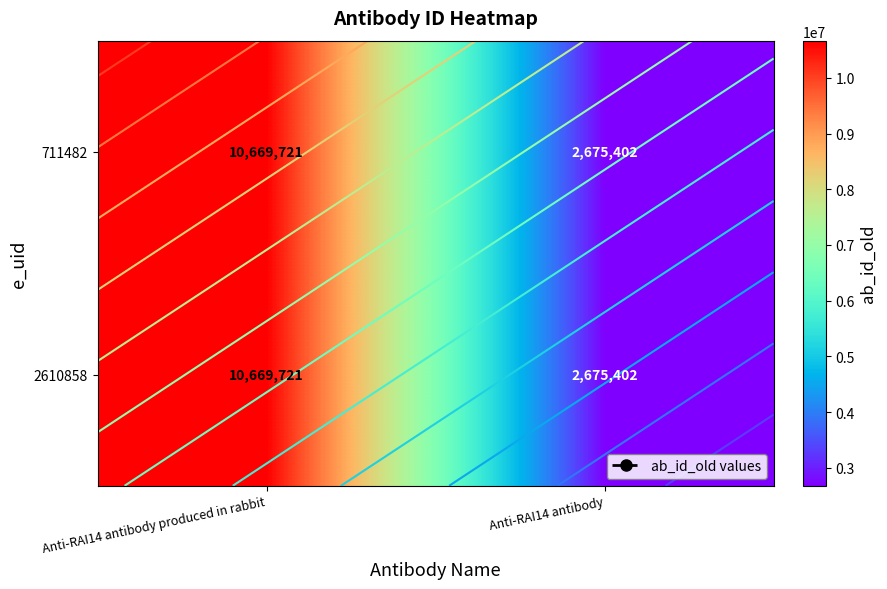

Rank the series by their maximum value, from highest to lowest.

711482, 2610858